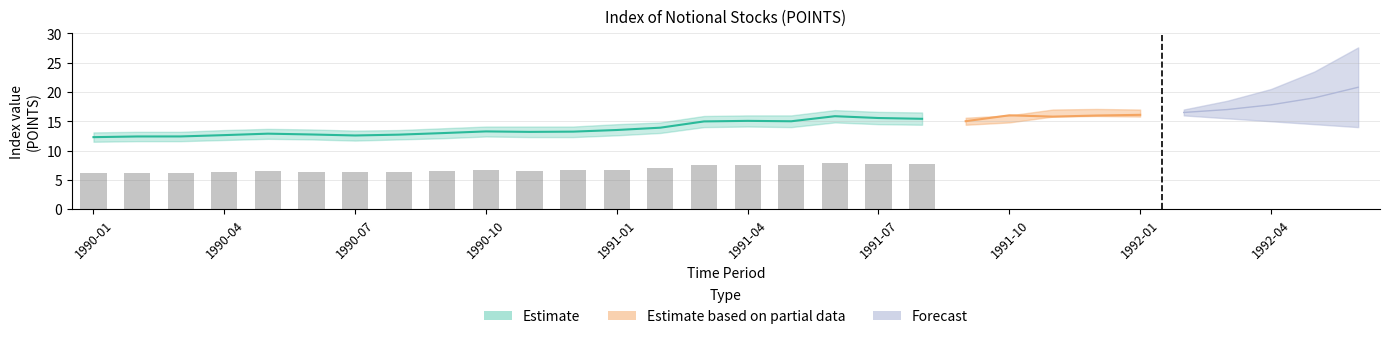

How many bars are there in total?

20